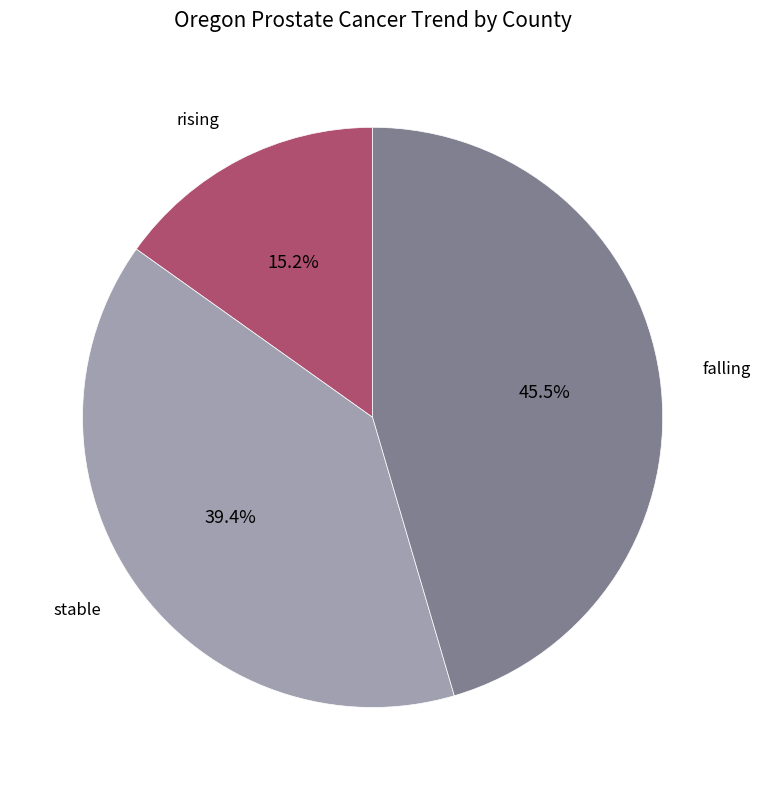

Is there a majority slice in this chart?

No